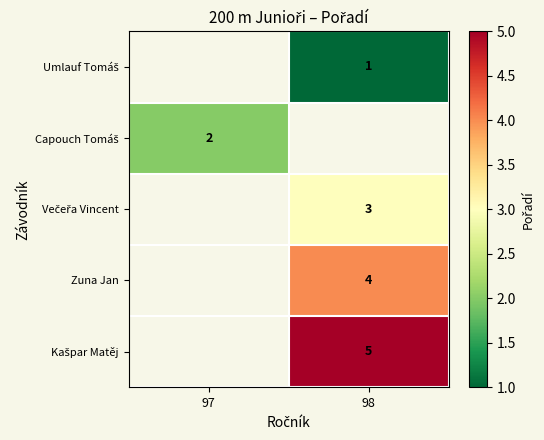

The value of Zuna Jan at 98 is 4. True or false?

True